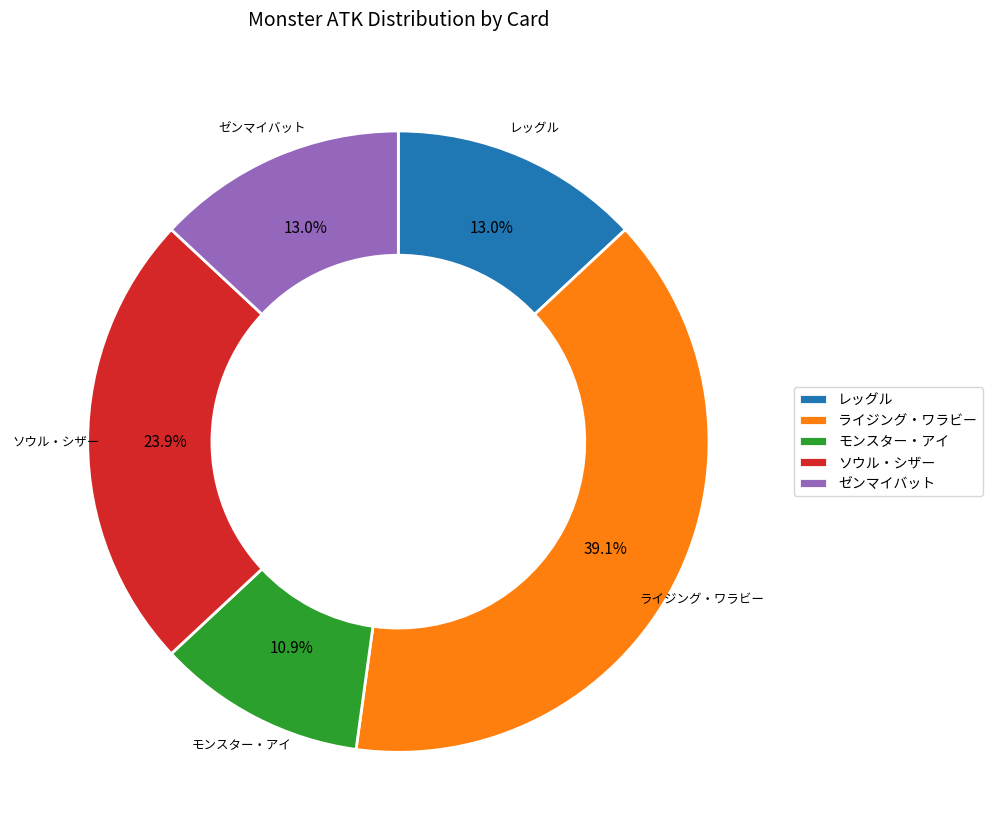

What is the smallest slice in the pie chart?

モンスター・アイ